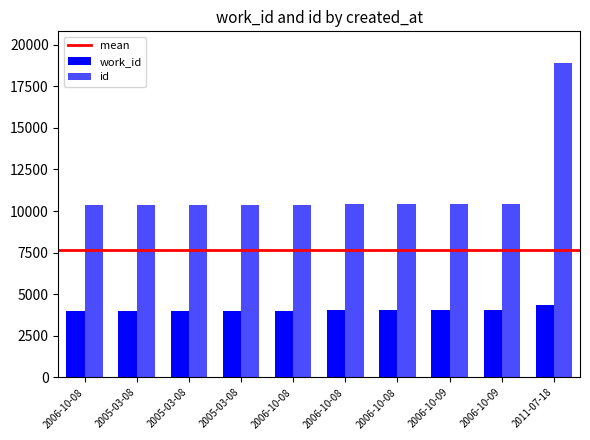

Which series changed the most between 2006-10-08 and 2005-03-08?

id